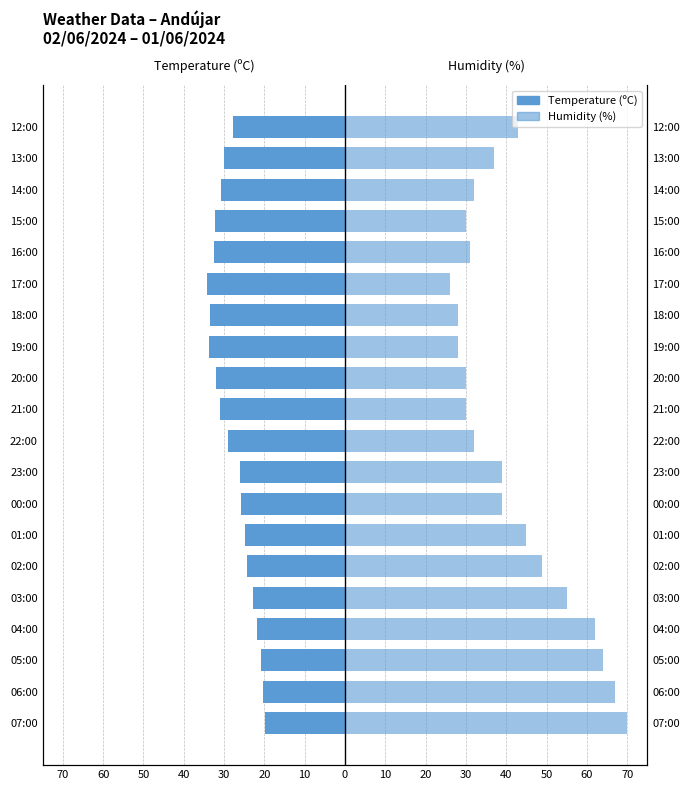

The Humidity (%) series shows 30.1 at 07:00. True or false?

False